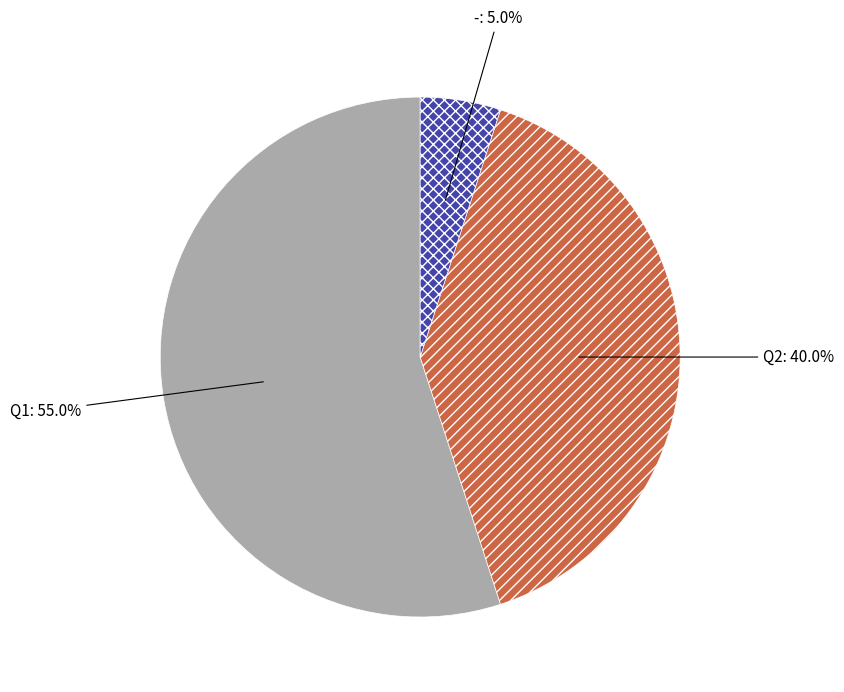

To the nearest percent, what is the difference between the - and Q1 slice percentages?

50%